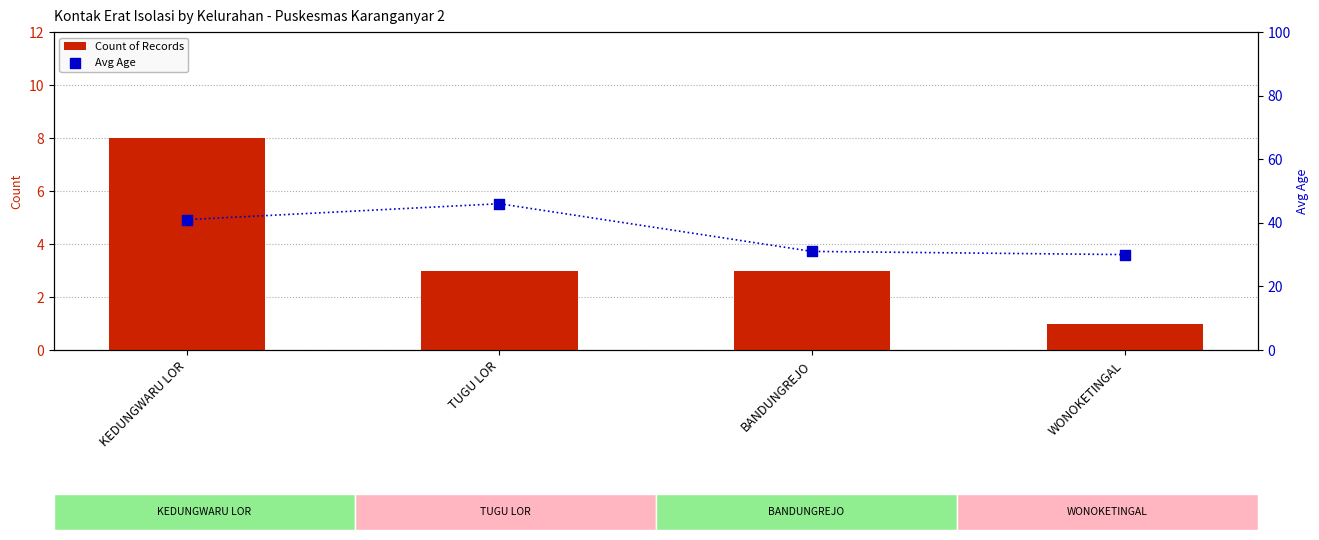

What are all the series names shown in the legend?

Count of Records, Avg Age